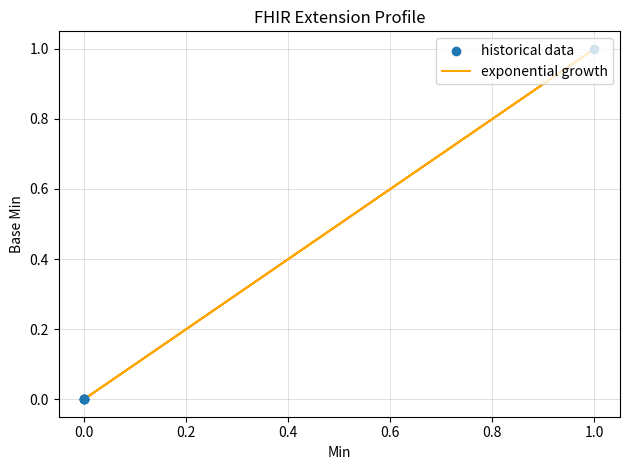

At how many categories does at least one series exceed 0?

1